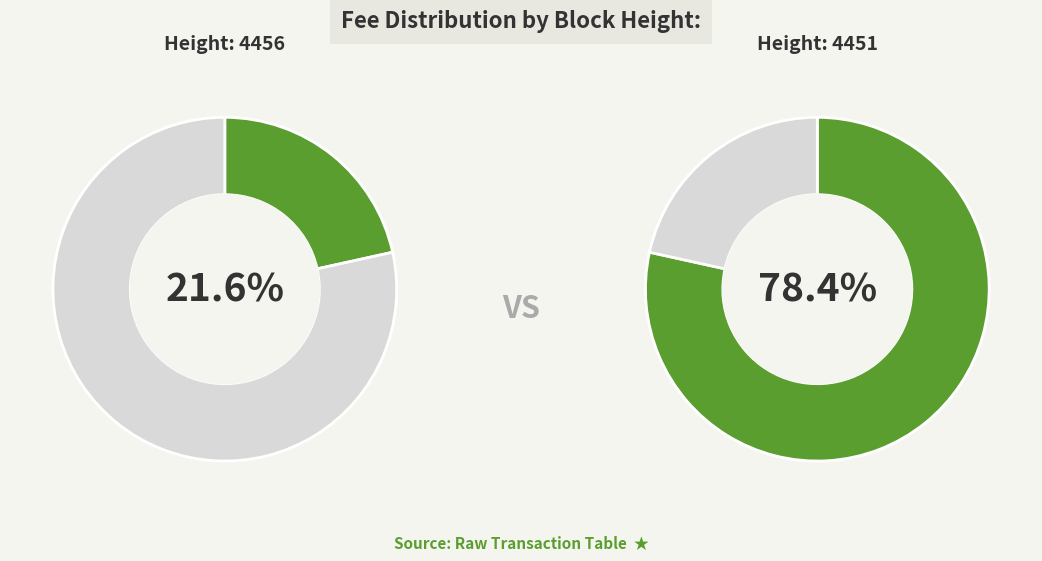

What percentage is the 4456 slice, to the nearest percent?

22%